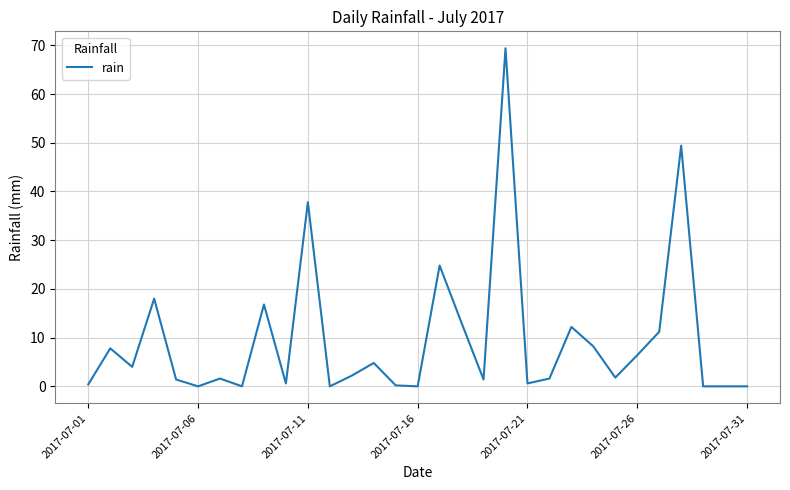

What is the greatest value displayed?

69.4